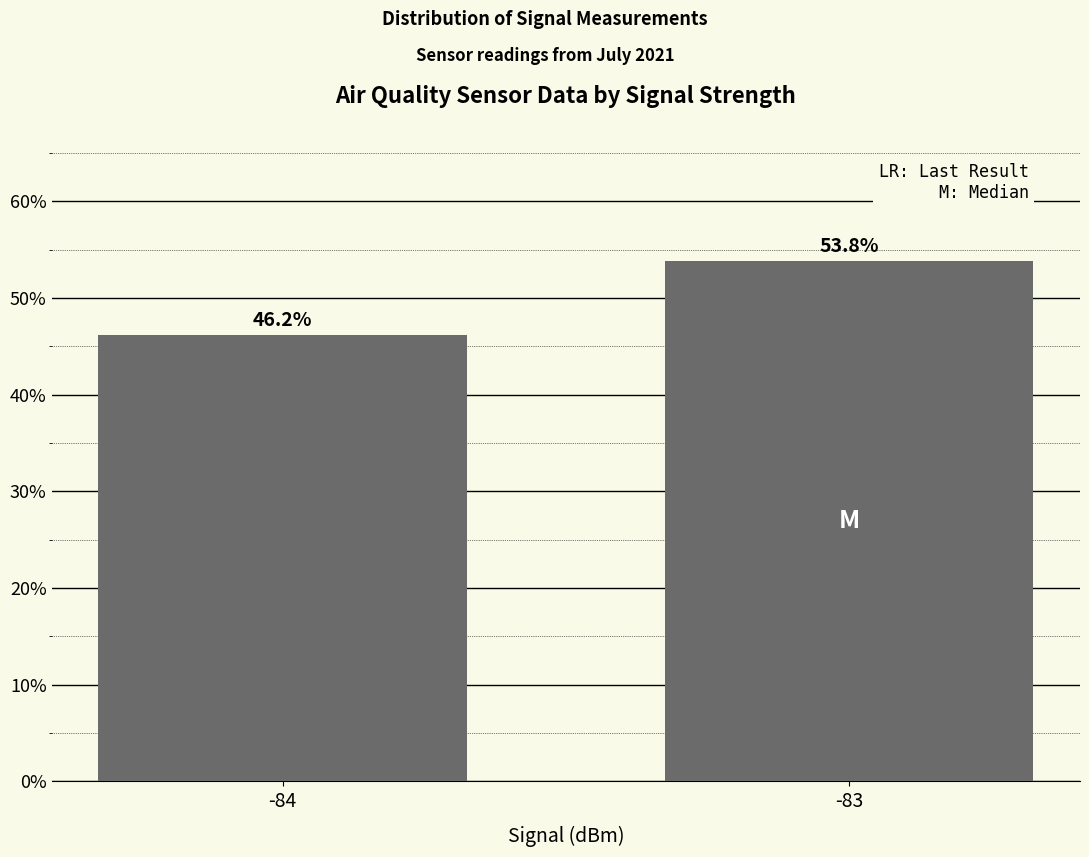

List the labels in order of value, smallest first.

-84, -83